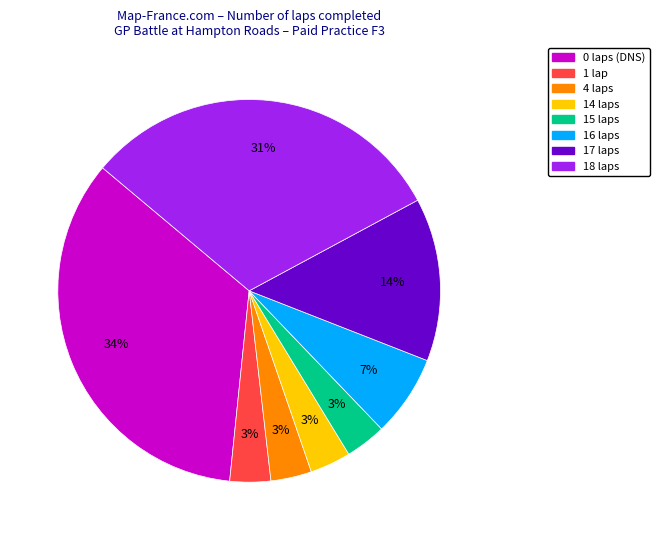

Is there a majority slice in this chart?

No